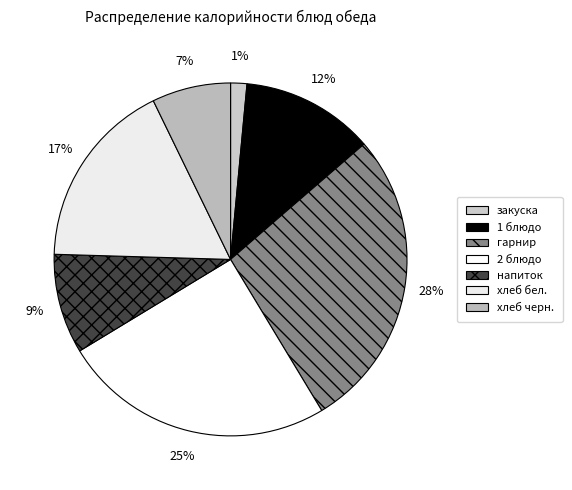

Count the number of slices in the pie.

7